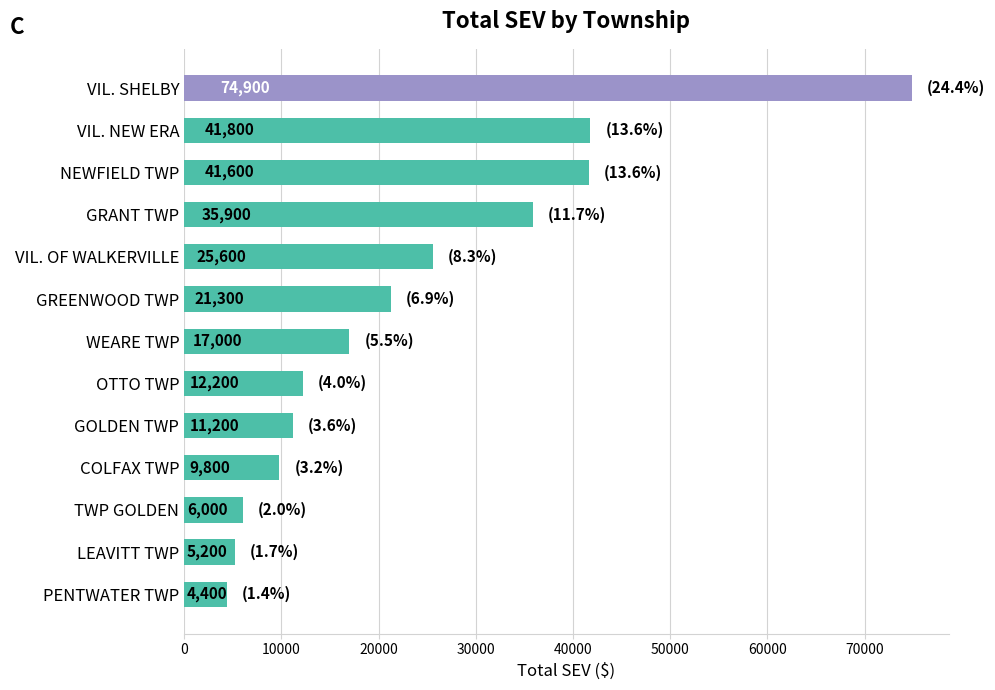

Which category has the lowest value across all series?

PENTWATER TWP